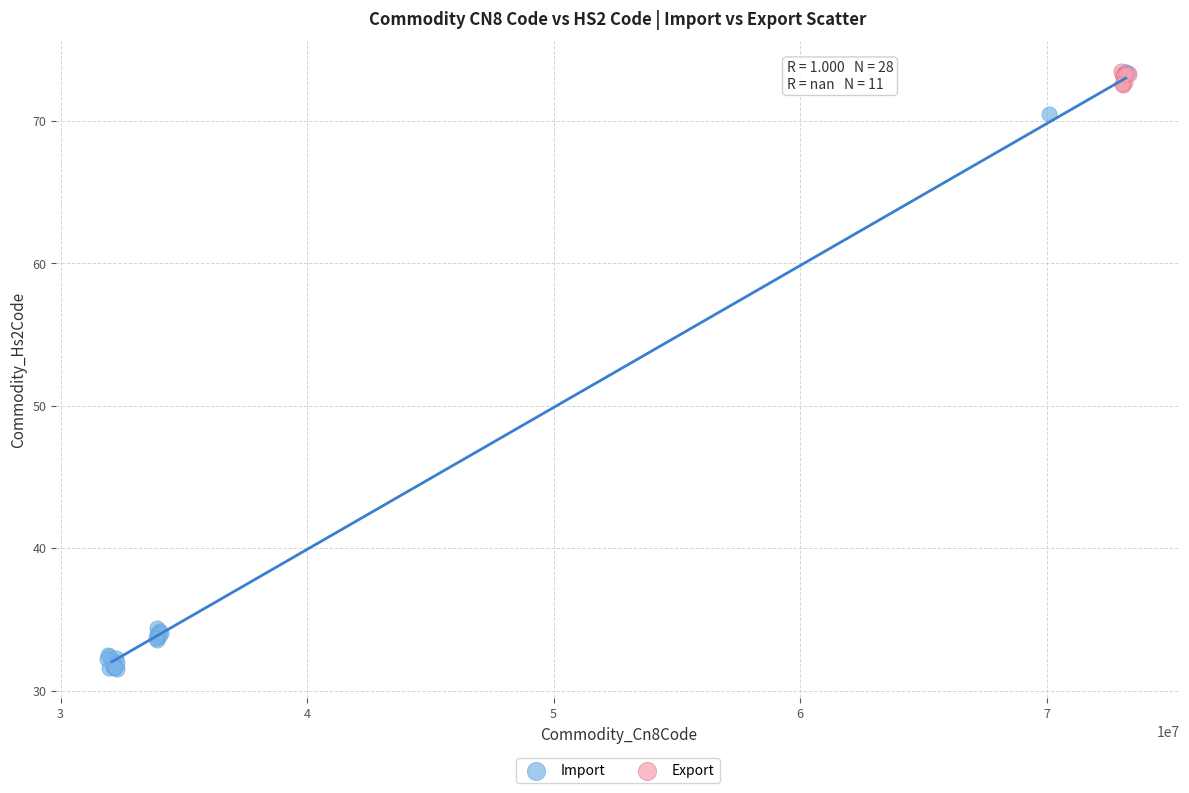

Which series has the widest spread of Y values?

Import